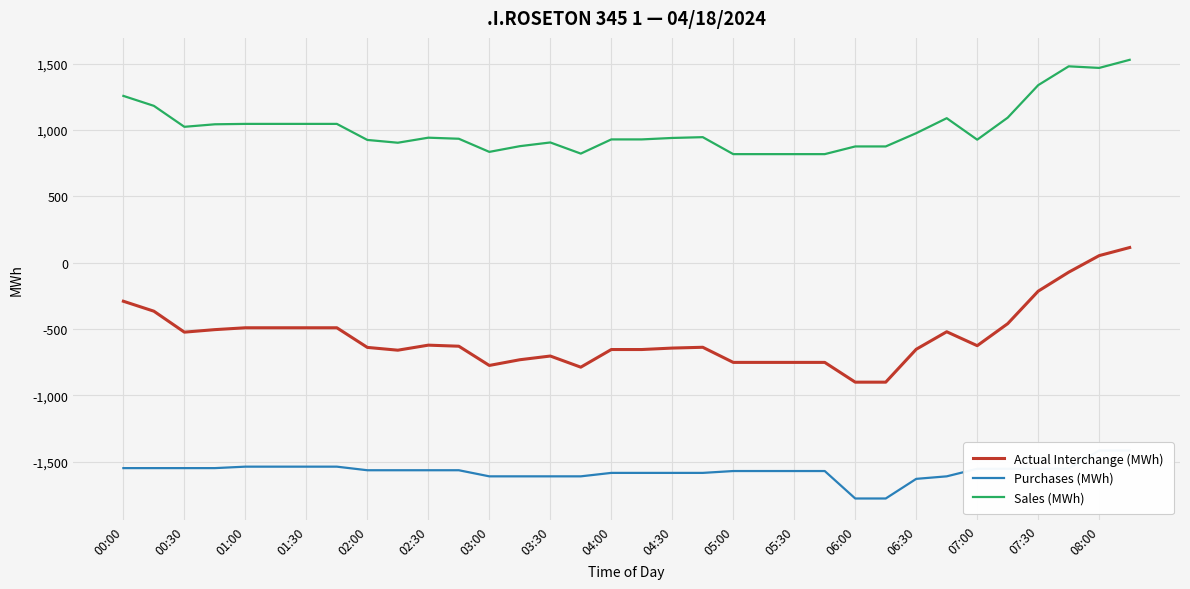

Which series has the largest total across all categories?

Sales (MWh)